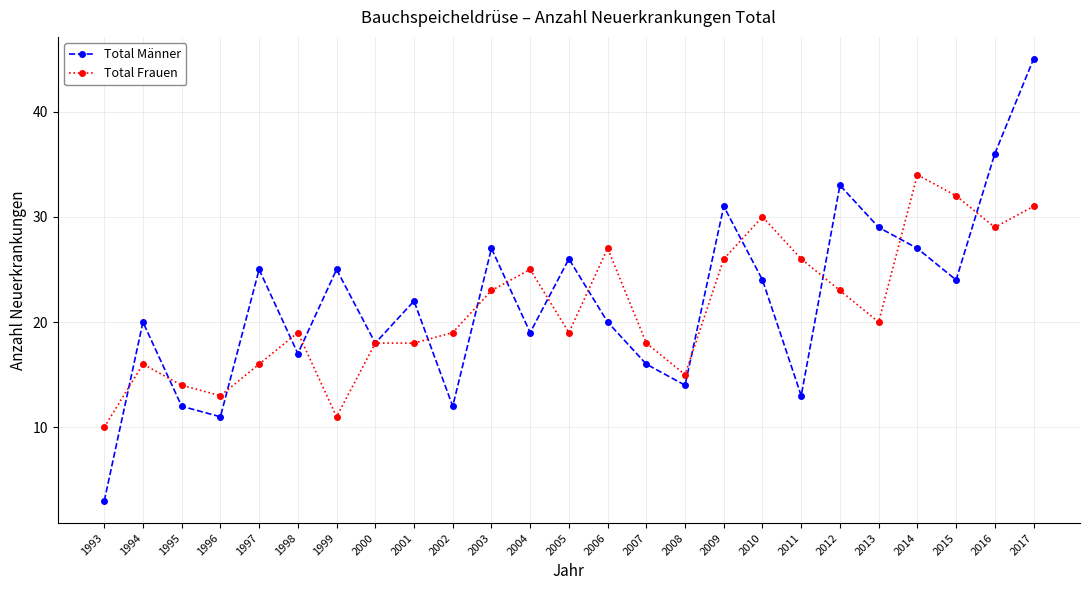

True or false: Total Männer has more than 2 points higher than both neighbors.

True